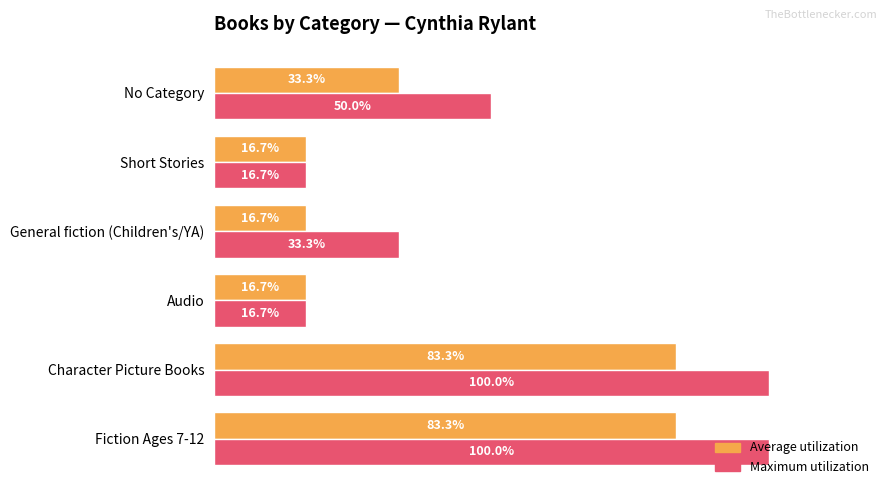

List the series in order of their overall mean, highest first.

Maximum utilization, Average utilization